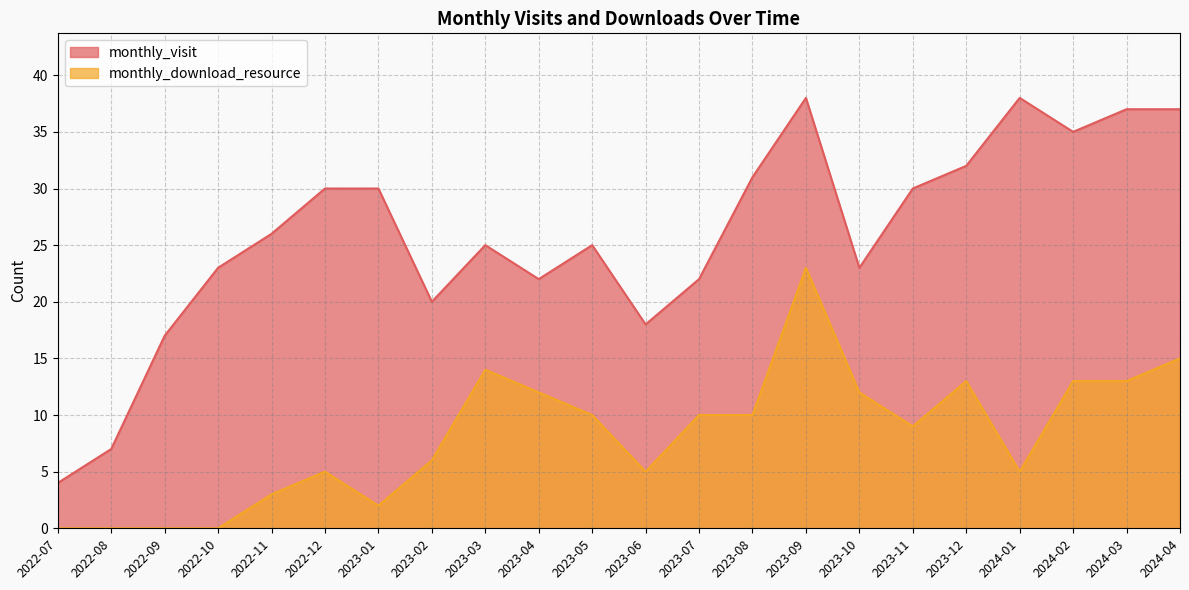

What is the average value of the monthly_visit series?

26